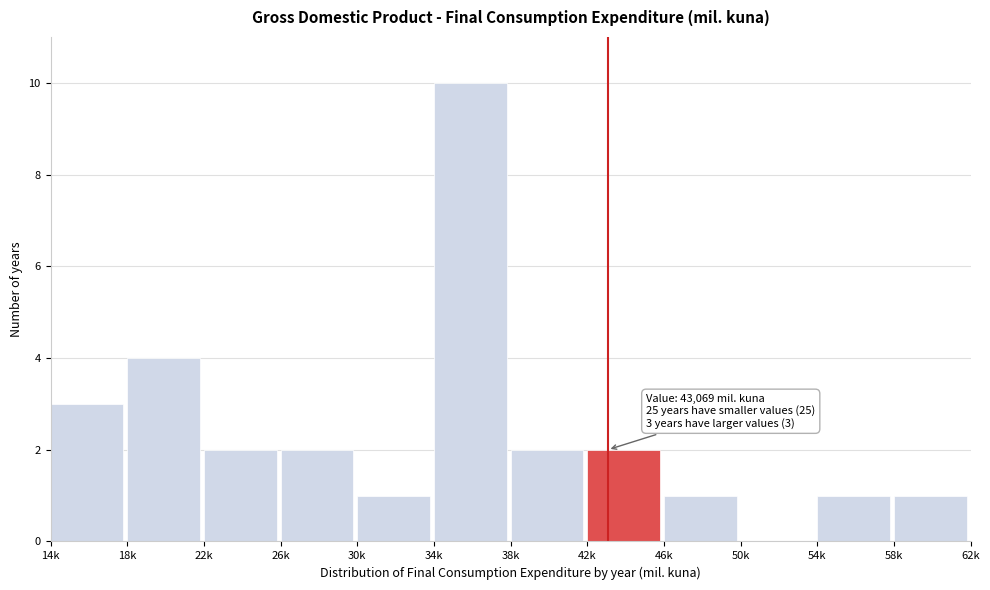

Reading left to right, what are all the values shown in this chart?

14k=3	18k=4	22k=2	26k=2	30k=1	34k=10	38k=2	42k=2	46k=1	50k=0	54k=1	58k=1